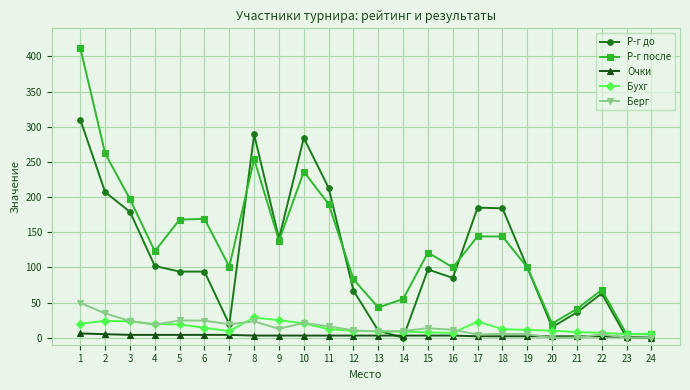

True or false: Р-г до has a value of 97.0 at 15.

True